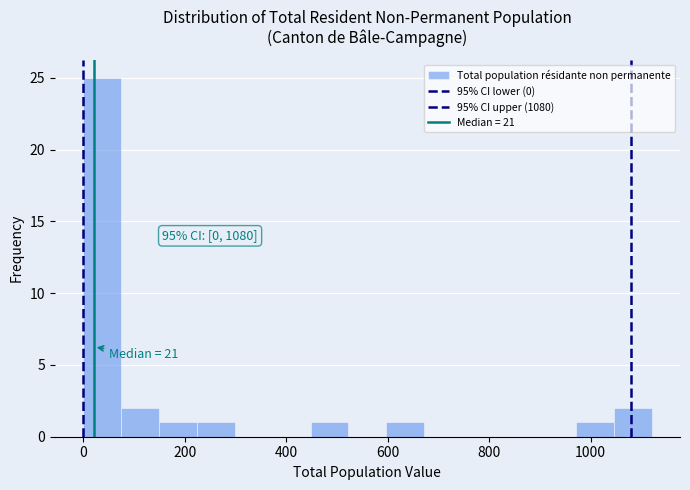

Read against the x-axis, roughly where is the centre of the tallest bar?

40